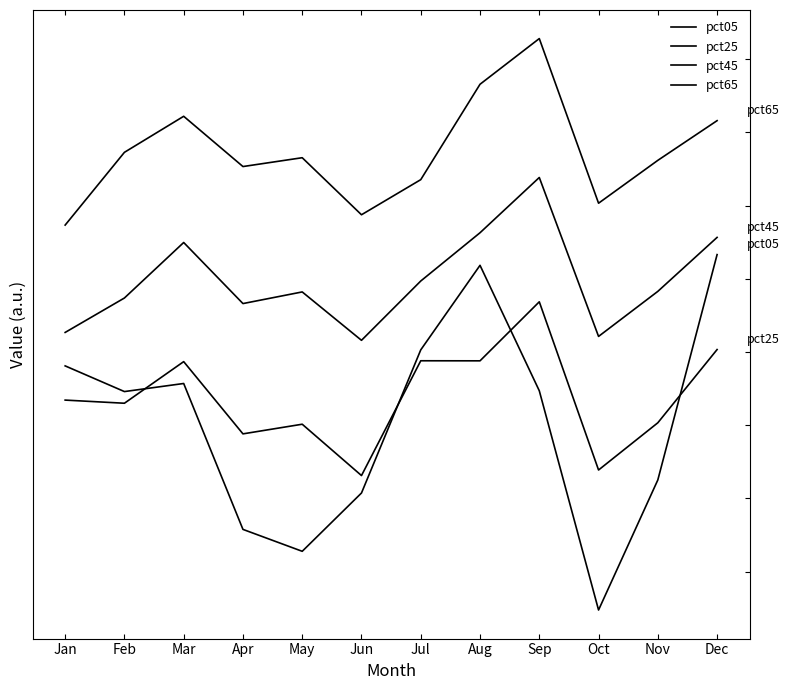

What is the difference between the second highest and second lowest values in the pct25 series?

1.6